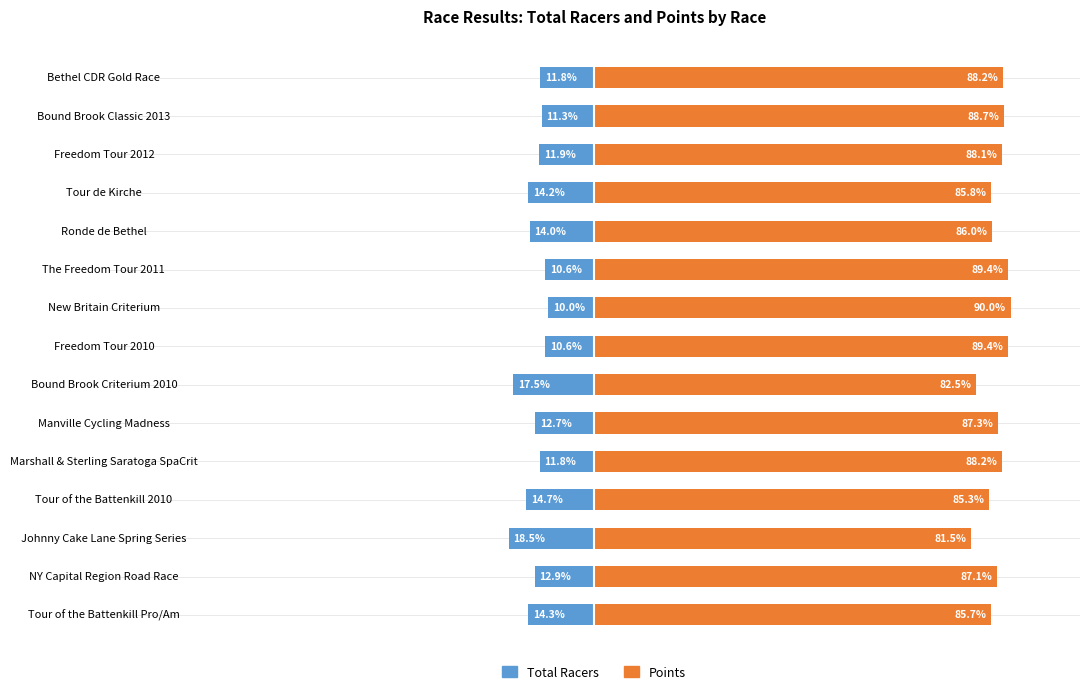

At Freedom Tour 2010, list the series in order from smallest to largest.

Total Racers, Points